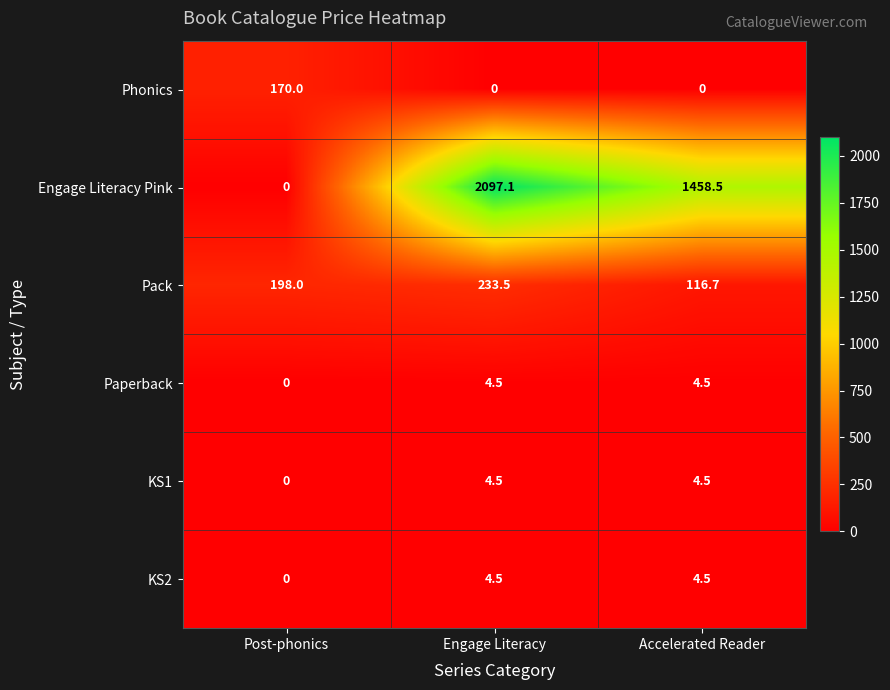

Between Engage Literacy and Accelerated Reader, which series saw the biggest shift?

Engage Literacy Pink